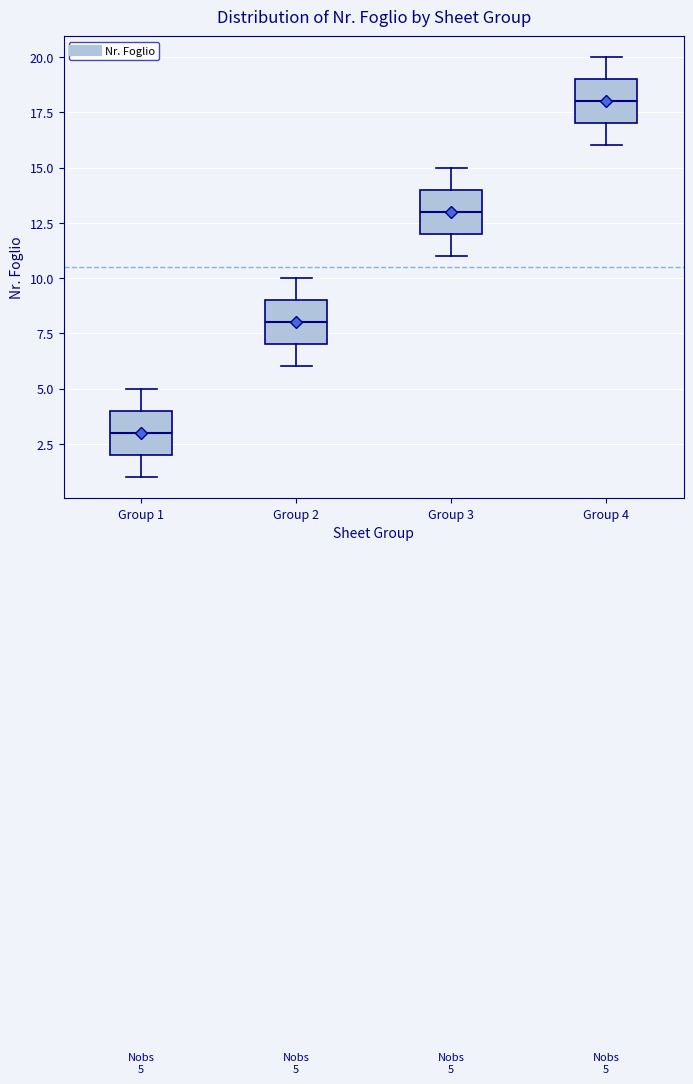

Which box's median line is the highest?

Group 4